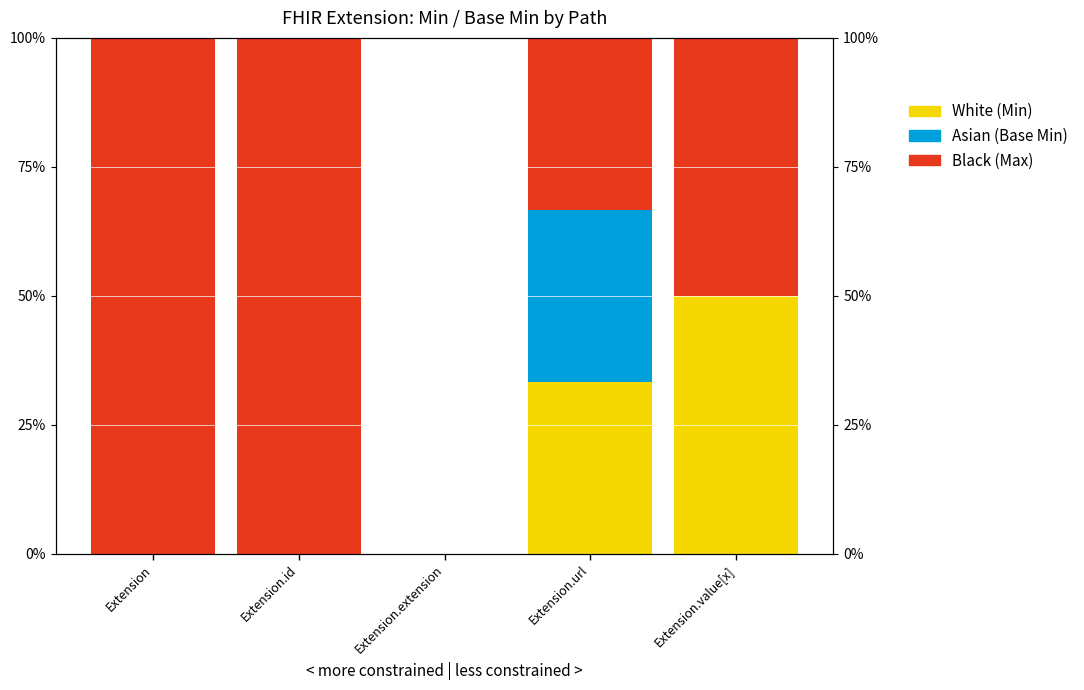

Is the value of Asian (Base Min) at Extension greater than the value of White (Min) at Extension.url?

No